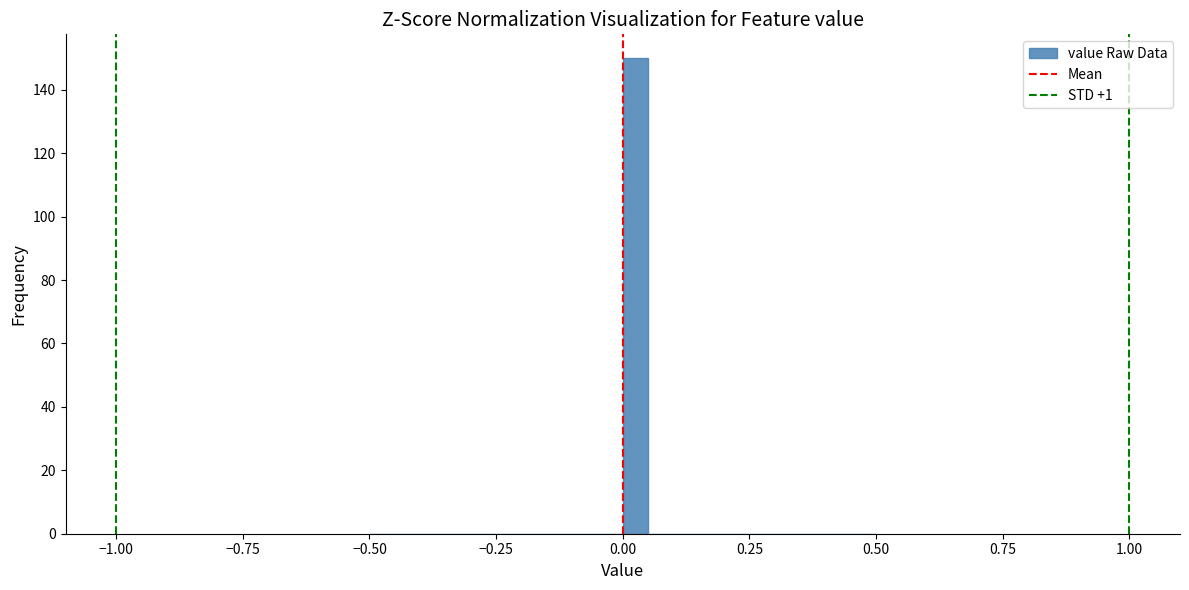

Read against the x-axis, roughly where is the centre of the tallest bar?

0.05